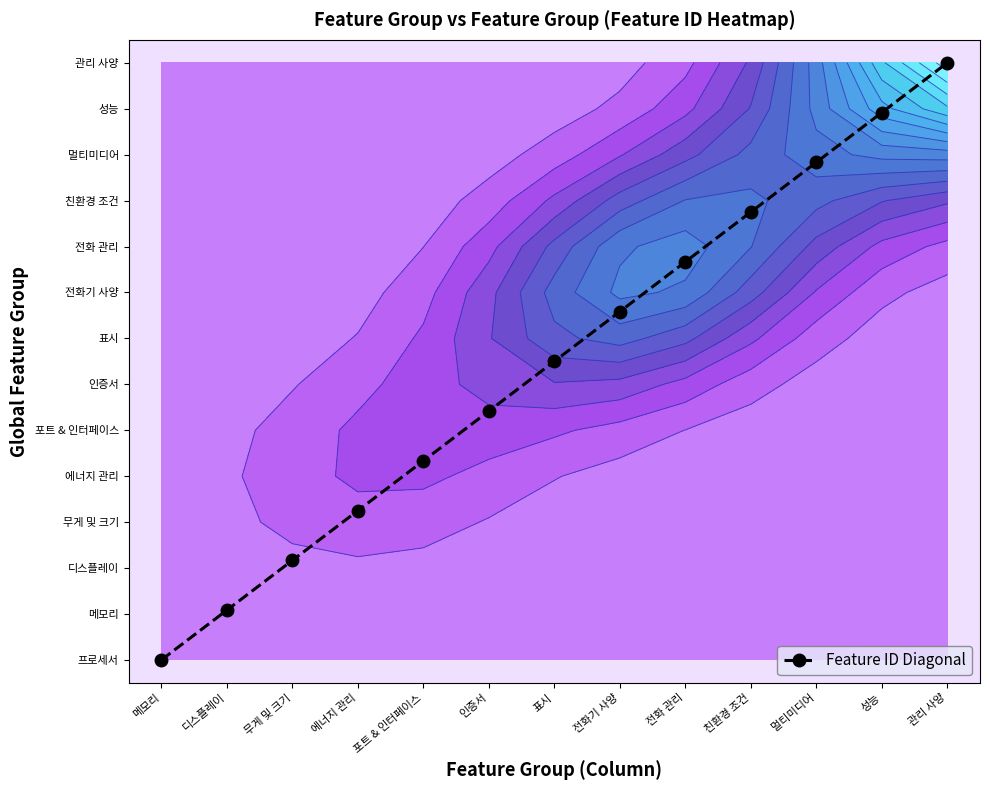

Count the number of data series in this chart.

1